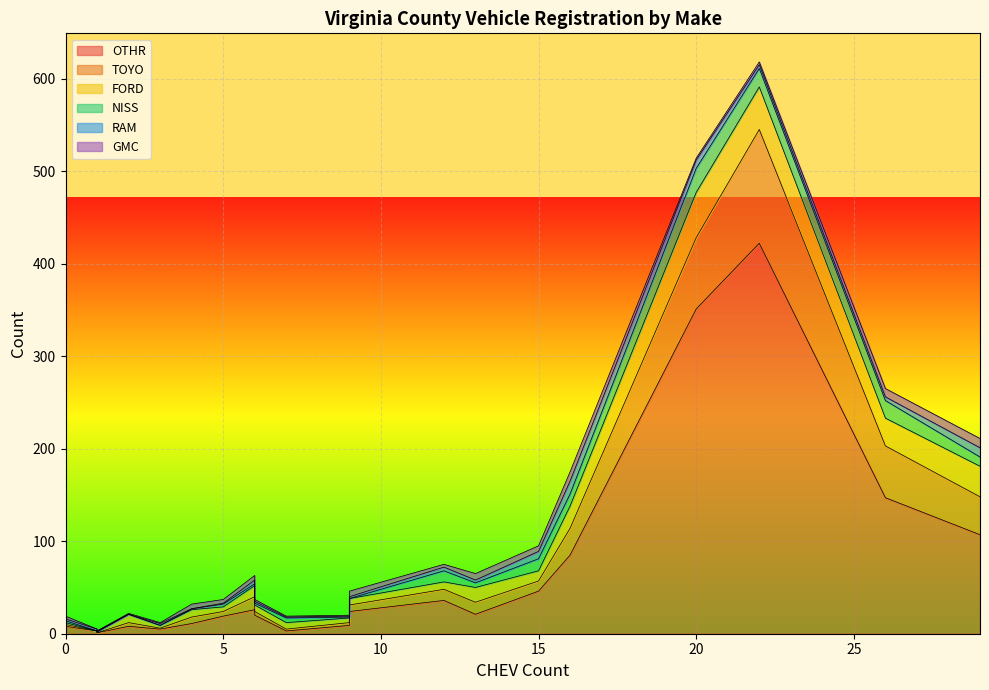

How many values in the OTHR series are below 21?

10